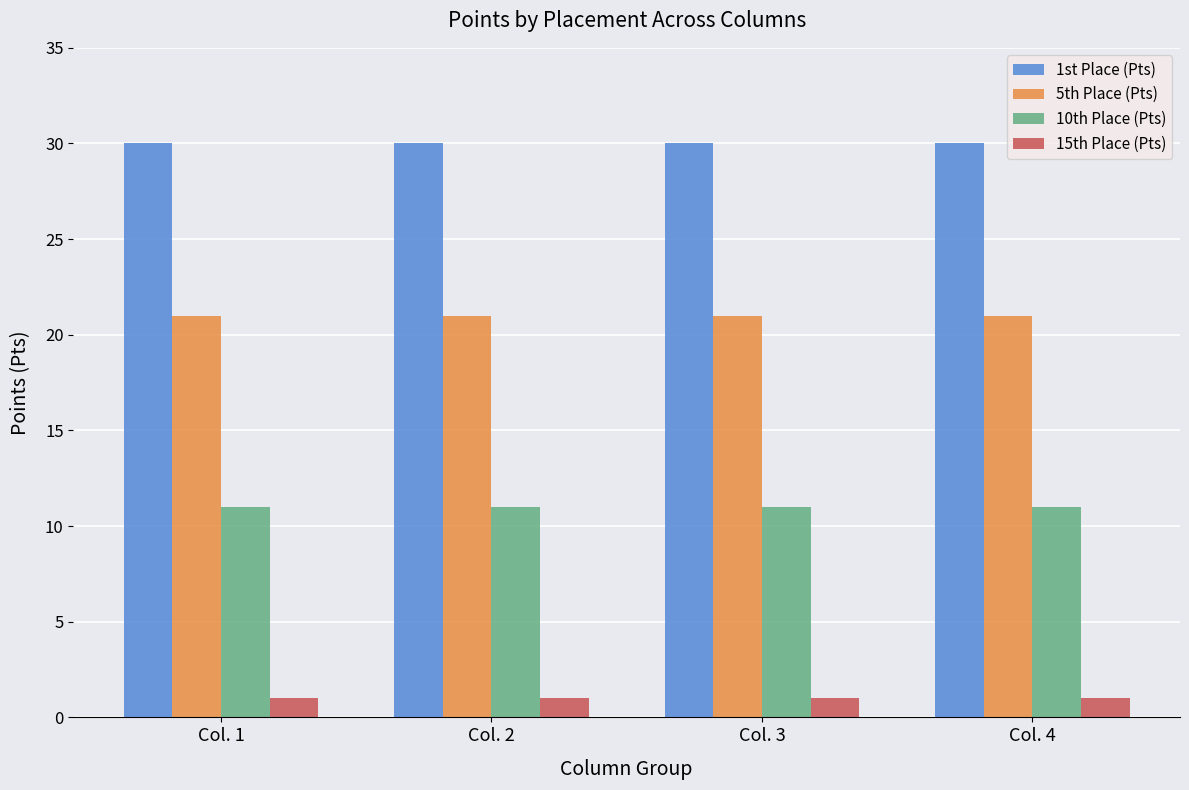

How many bars are there in each group?

4